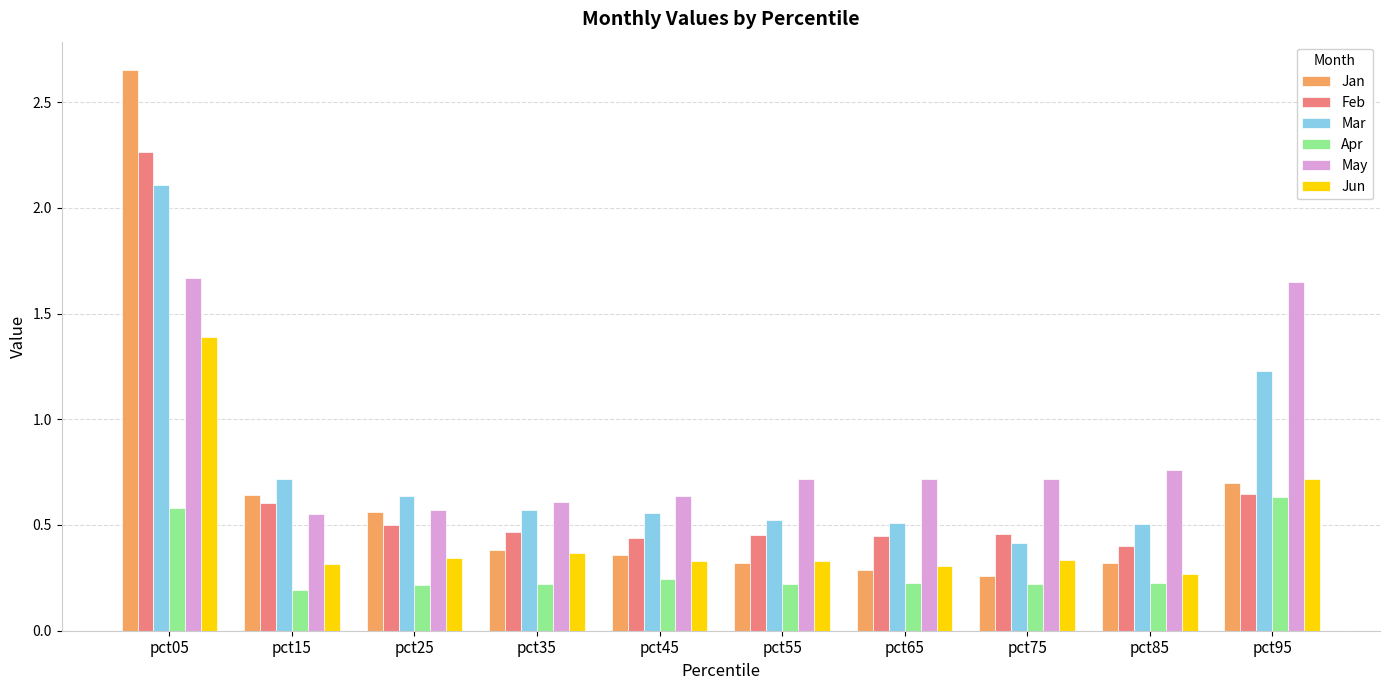

At which label does Apr reach its minimum?

pct15